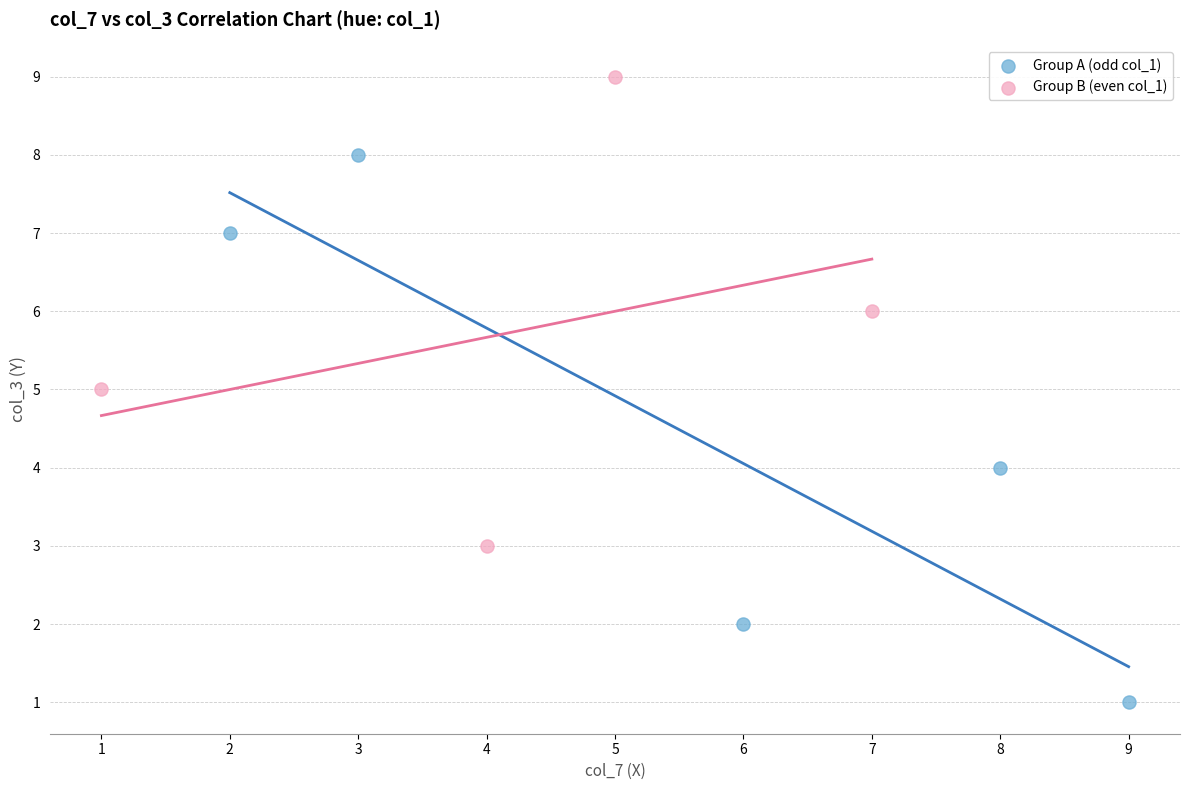

Which series contains the lowest Y value?

Group A (odd col_1)